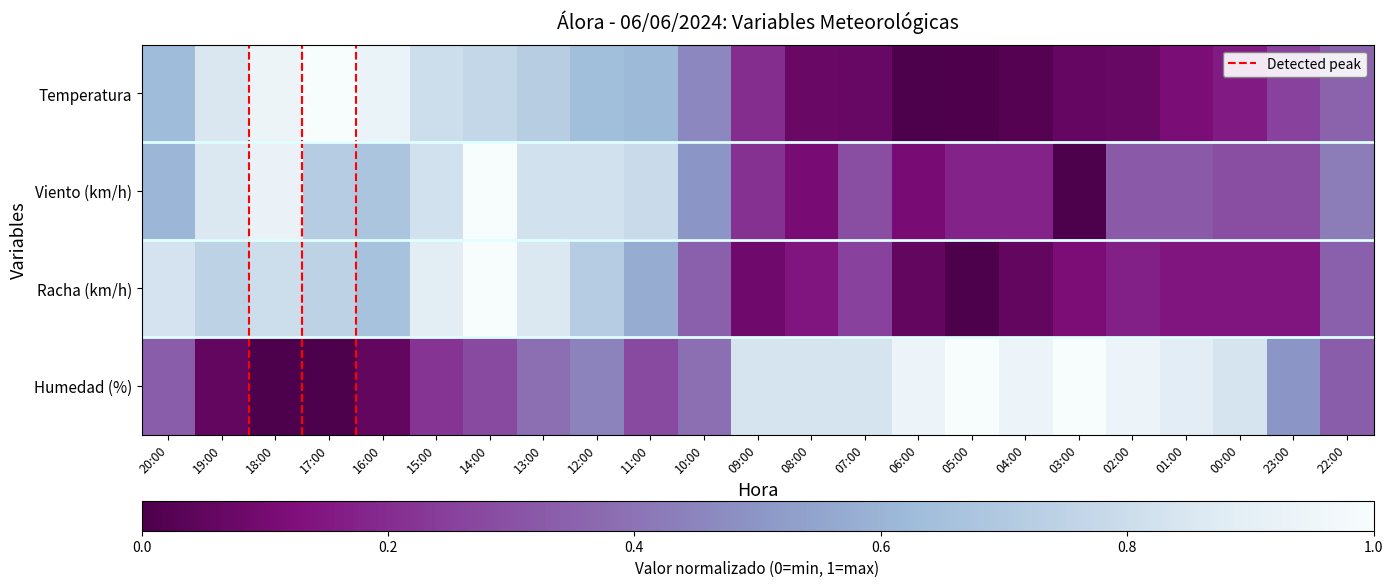

How many categories are shown in the chart?

23